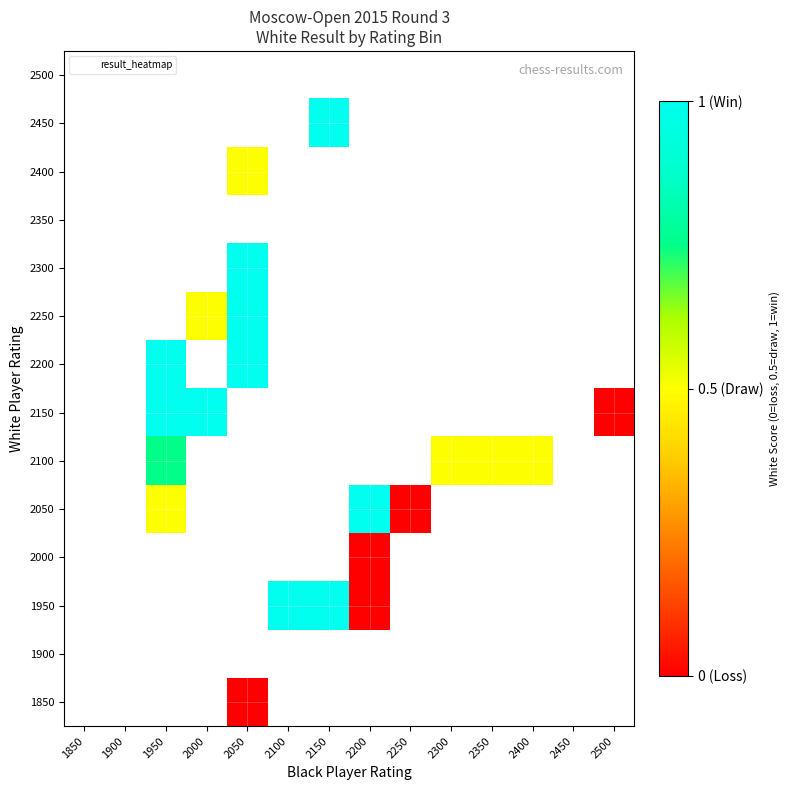

How many series are shown in this chart?

14